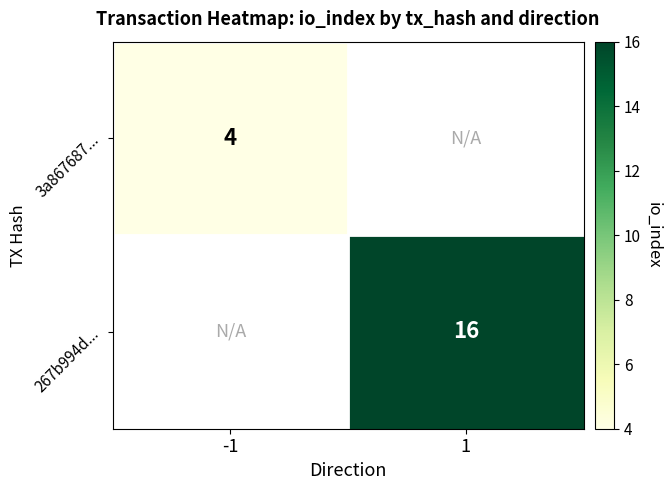

True or false: 3a867687... has a value of 7 at -1.

False